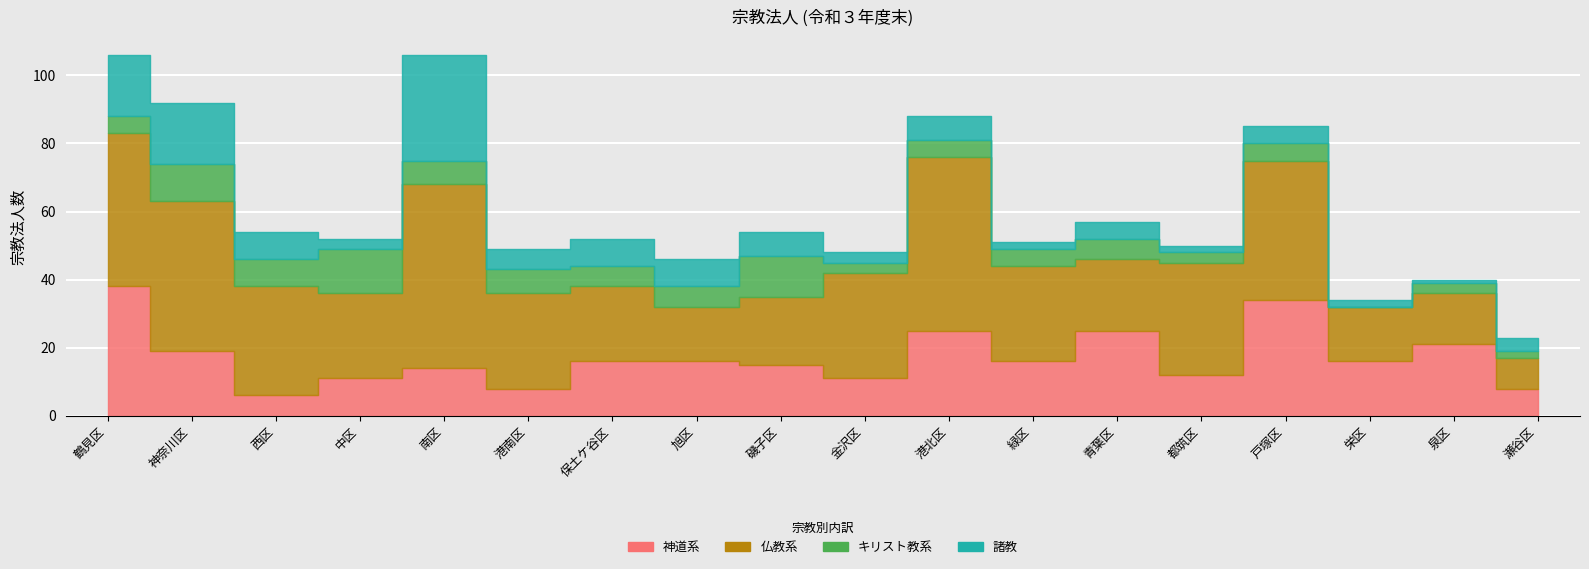

What is the label of the 6th point from the right?

青葉区